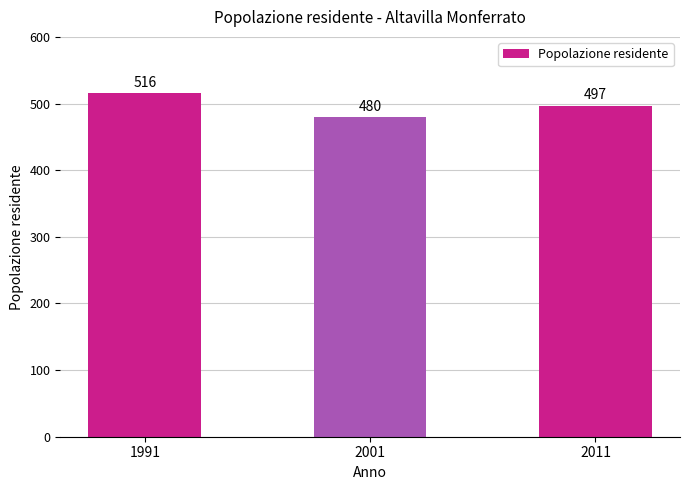

What is the difference between the maximum and minimum values?

36